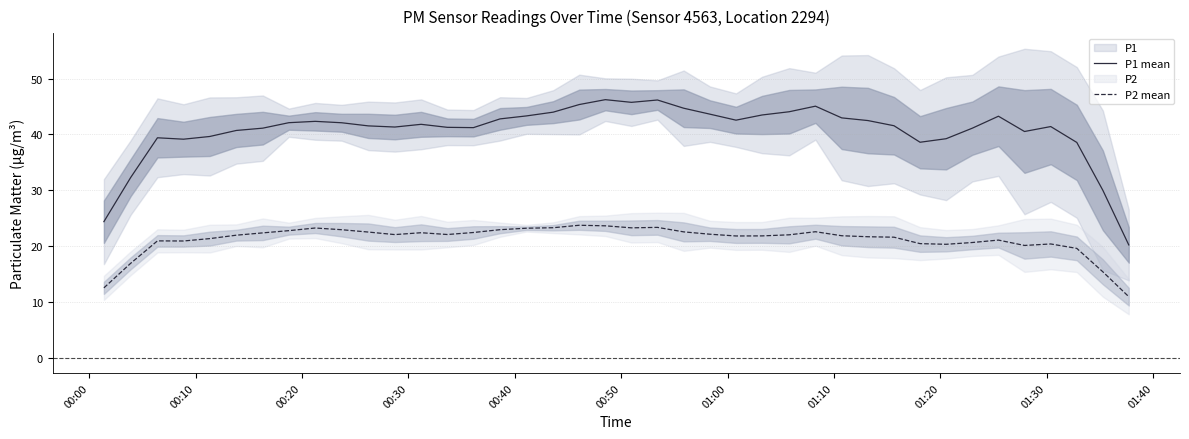

What is the minimum value for P1 mean?

20.2